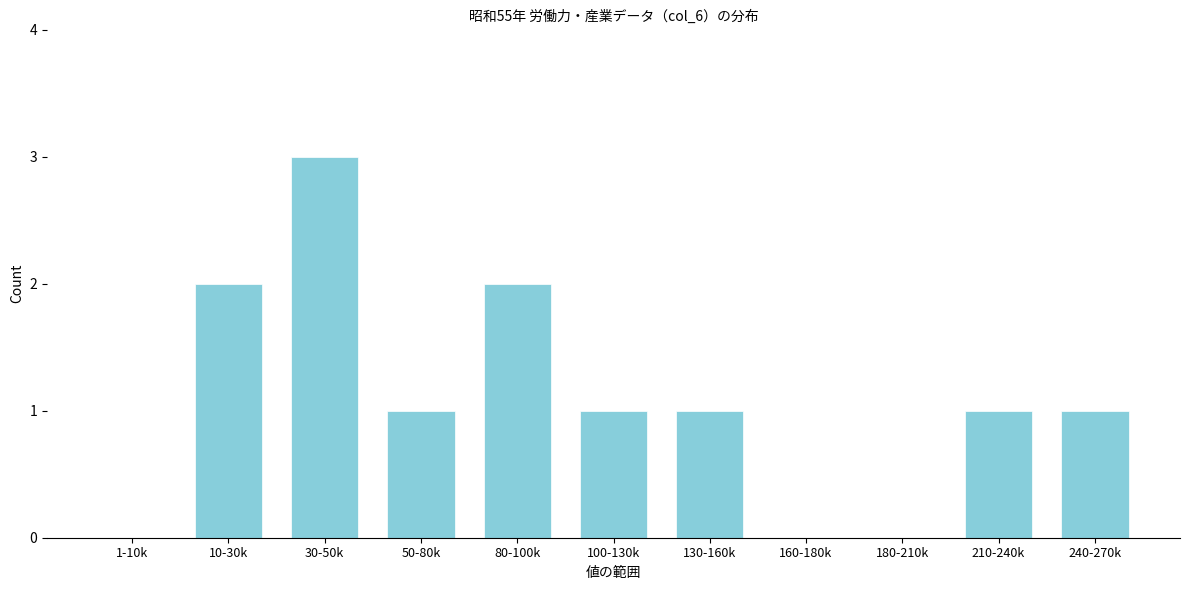

Reading left to right, transcribe all the data shown in this chart.

1-10k=0	10-30k=2	30-50k=3	50-80k=1	80-100k=2	100-130k=1	130-160k=1	160-180k=0	180-210k=0	210-240k=1	240-270k=1